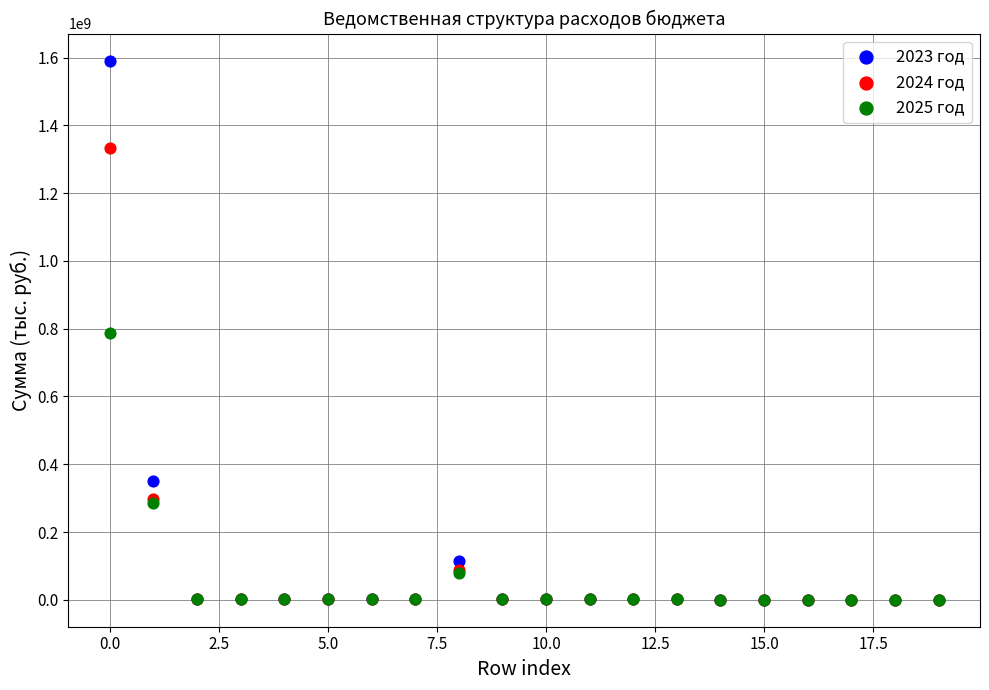

What are all the series names shown in the legend?

2023 год, 2024 год, 2025 год